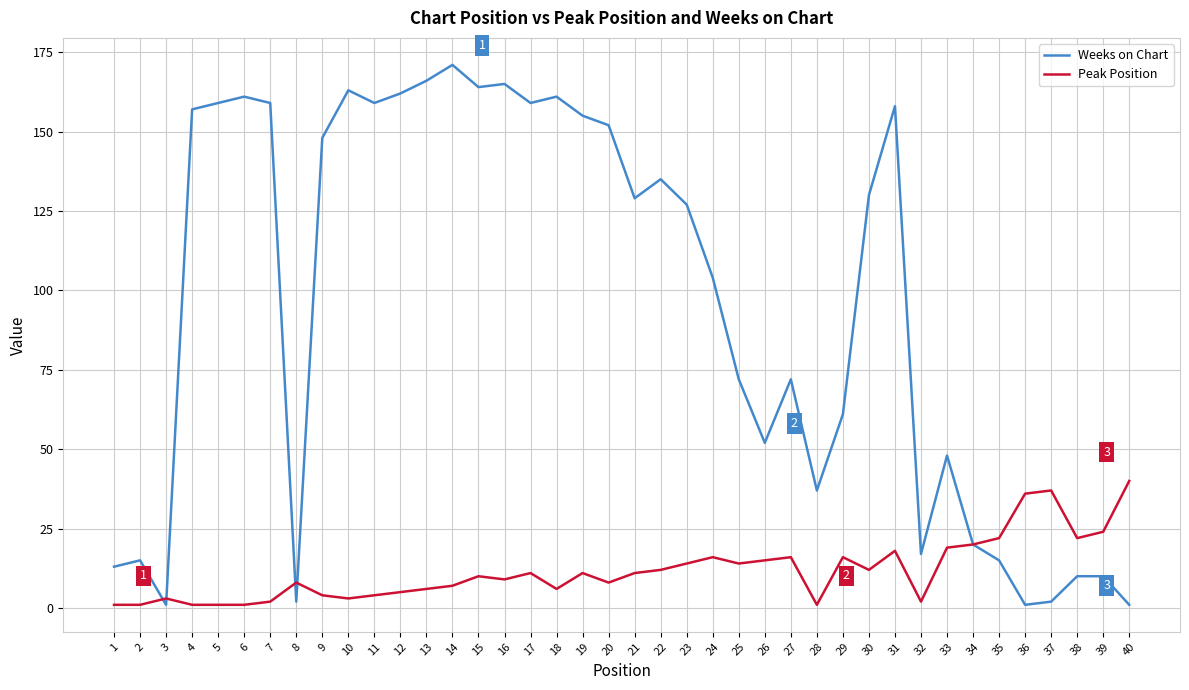

List the series in order of their peak value, highest first.

Weeks on Chart, Peak Position